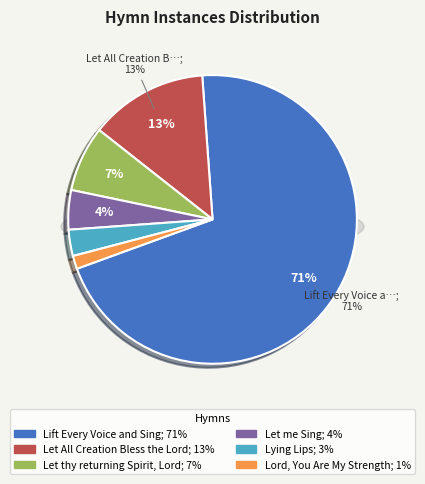

Combined, what portion of the pie is Let All Creation Bless the Lord and Lying Lips?

16.2%